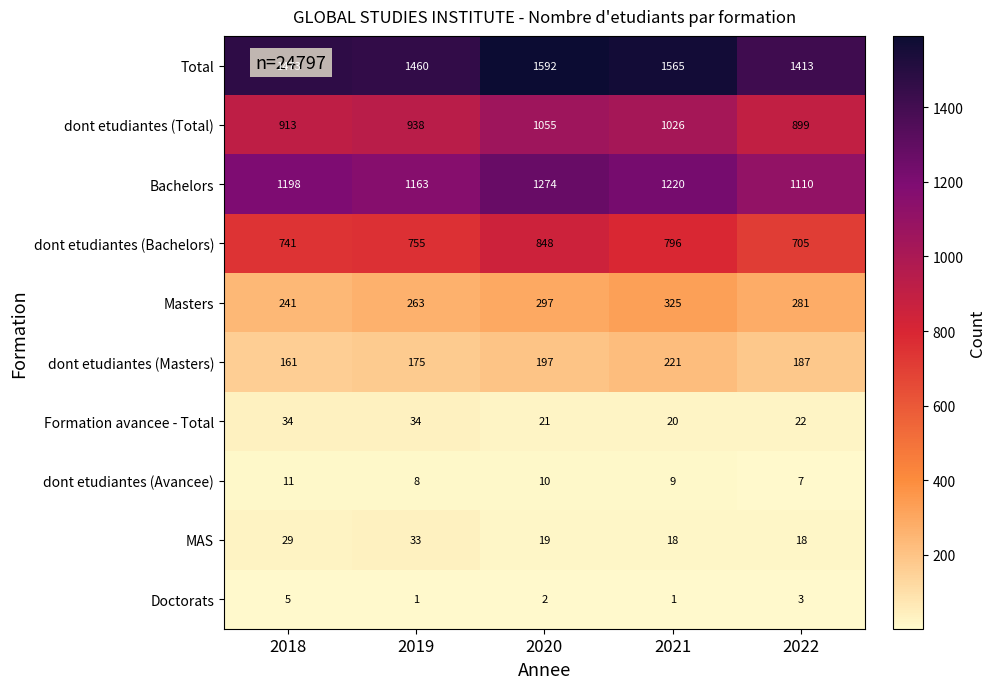

What is the difference between the maximum and minimum values in the Formation avancee - Total series?

14